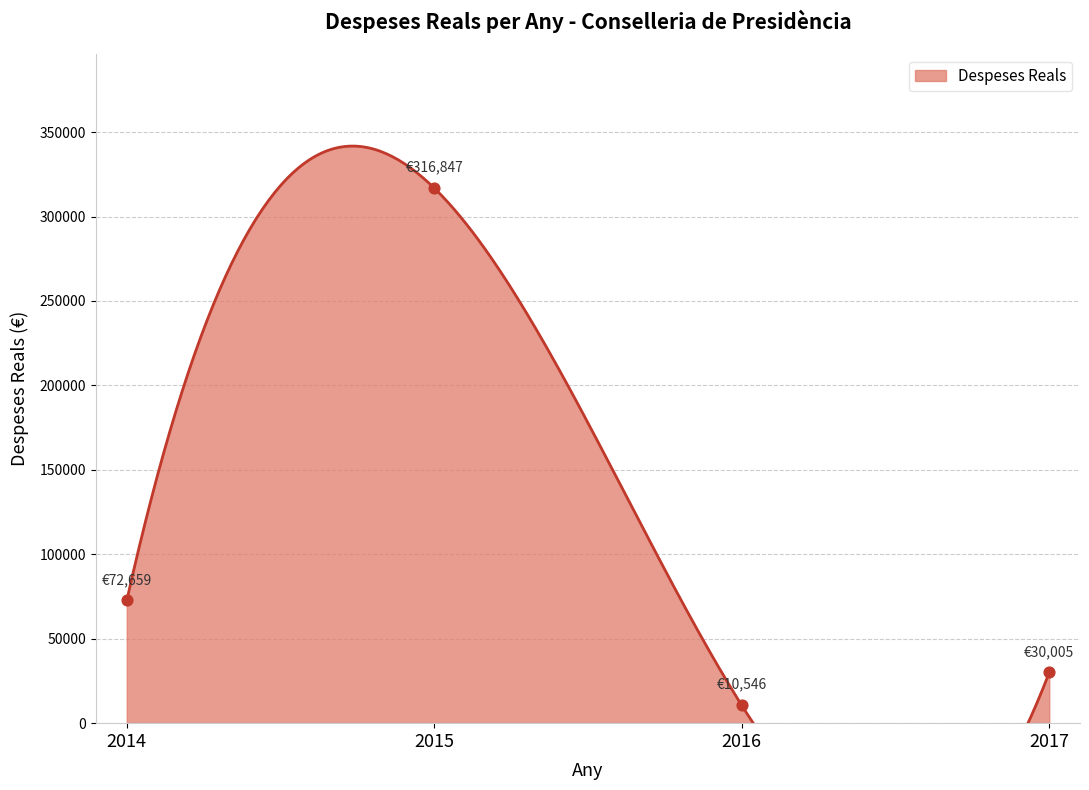

Approximately how many times larger is the value at 2016 compared to 2017?

0.4